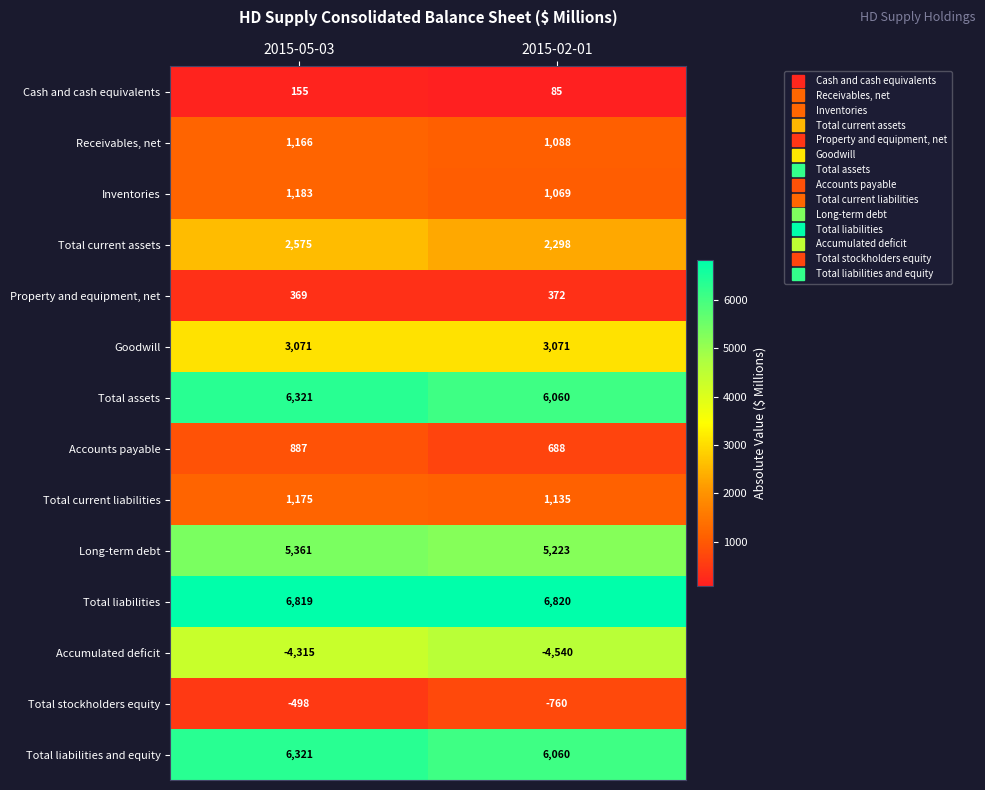

What is the spread (max minus min) of values at 2015-05-03?

11134